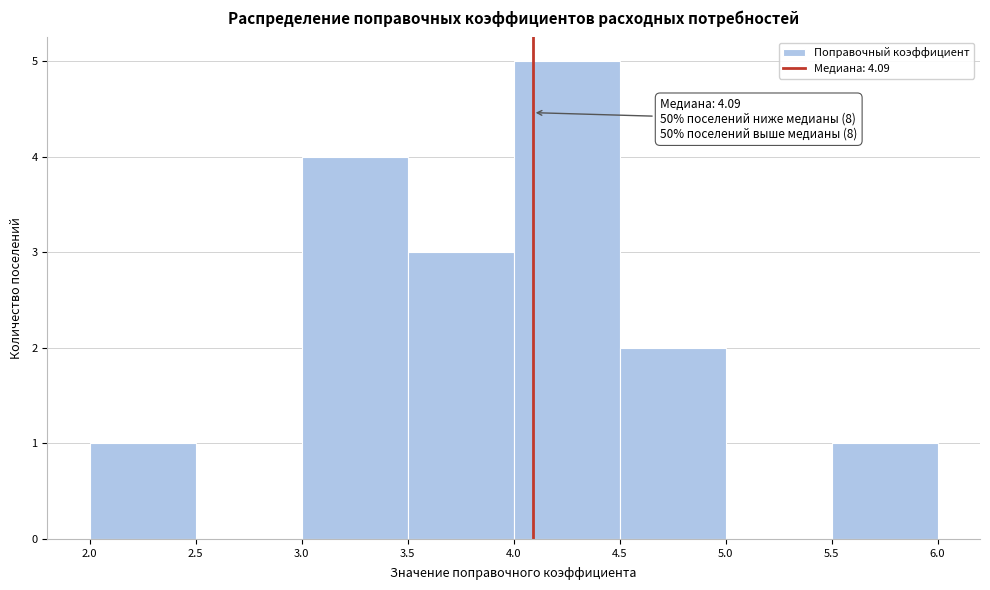

Over which range of the x-axis is the bar tallest?

4.0 to 4.5